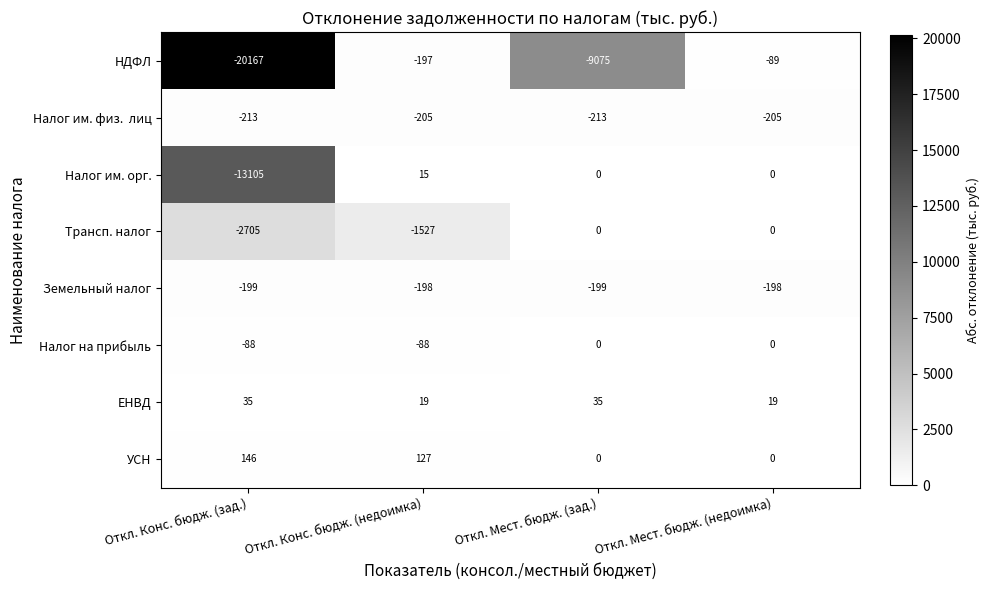

What is the difference between the highest and lowest values at Откл. Мест. бюдж. (недоимка)?

224